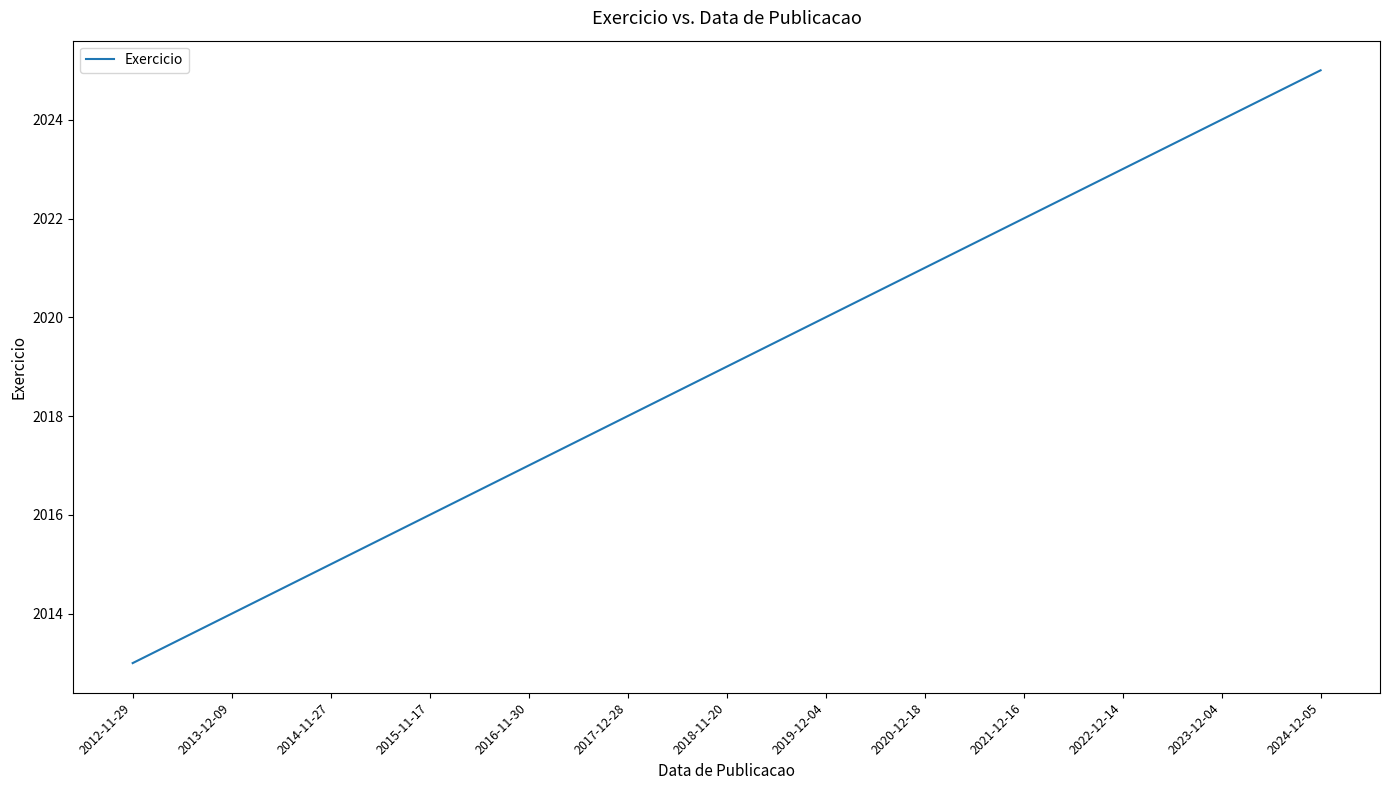

The value at 2024-12-05 is 3538. True or false?

False